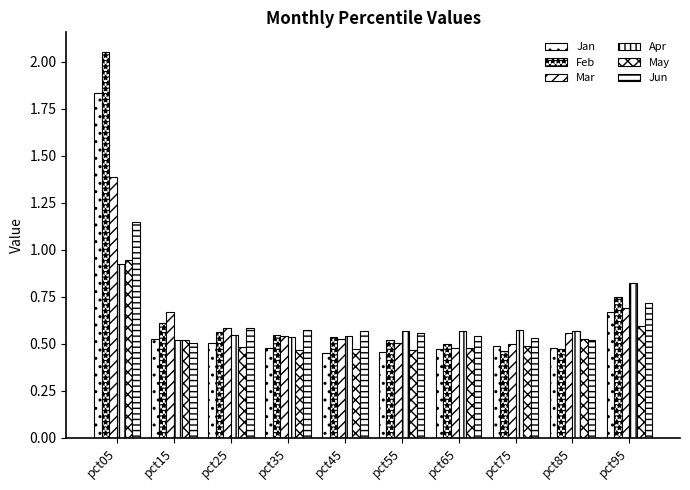

What is the maximum value shown in the chart?

2.1